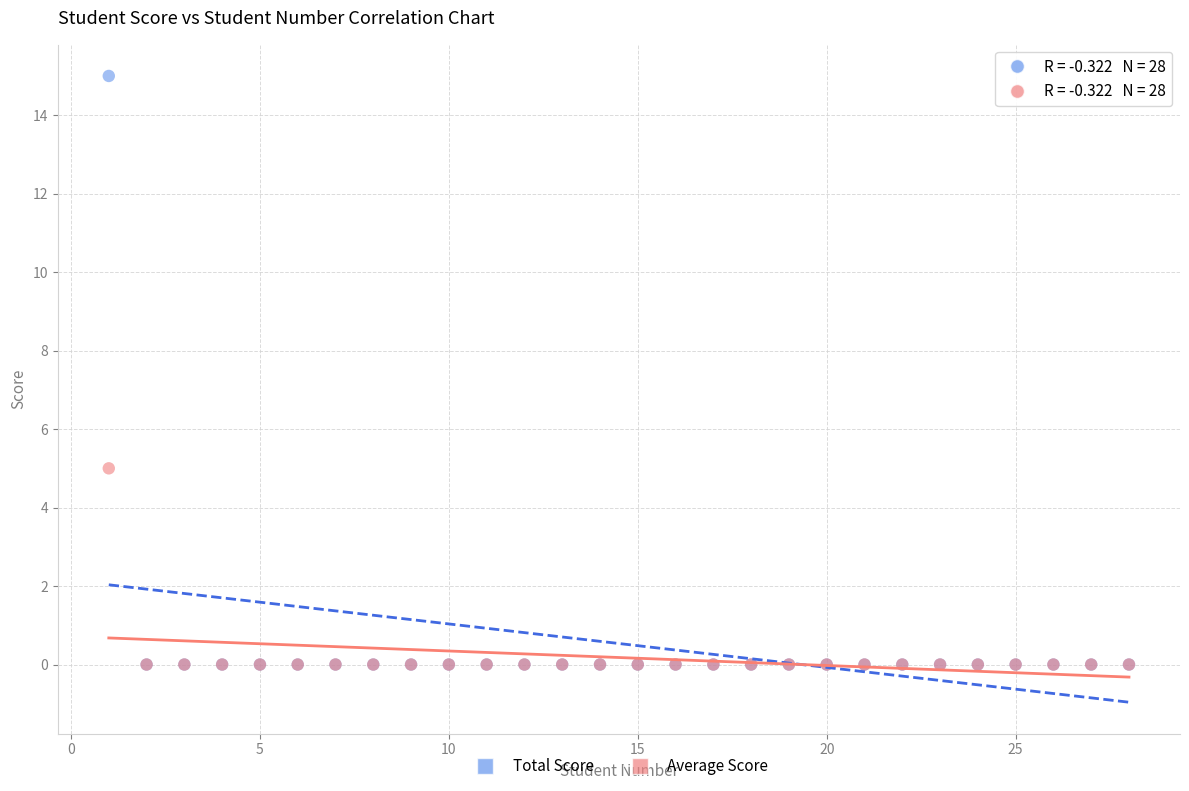

Which series contains the highest Y value?

Total Score